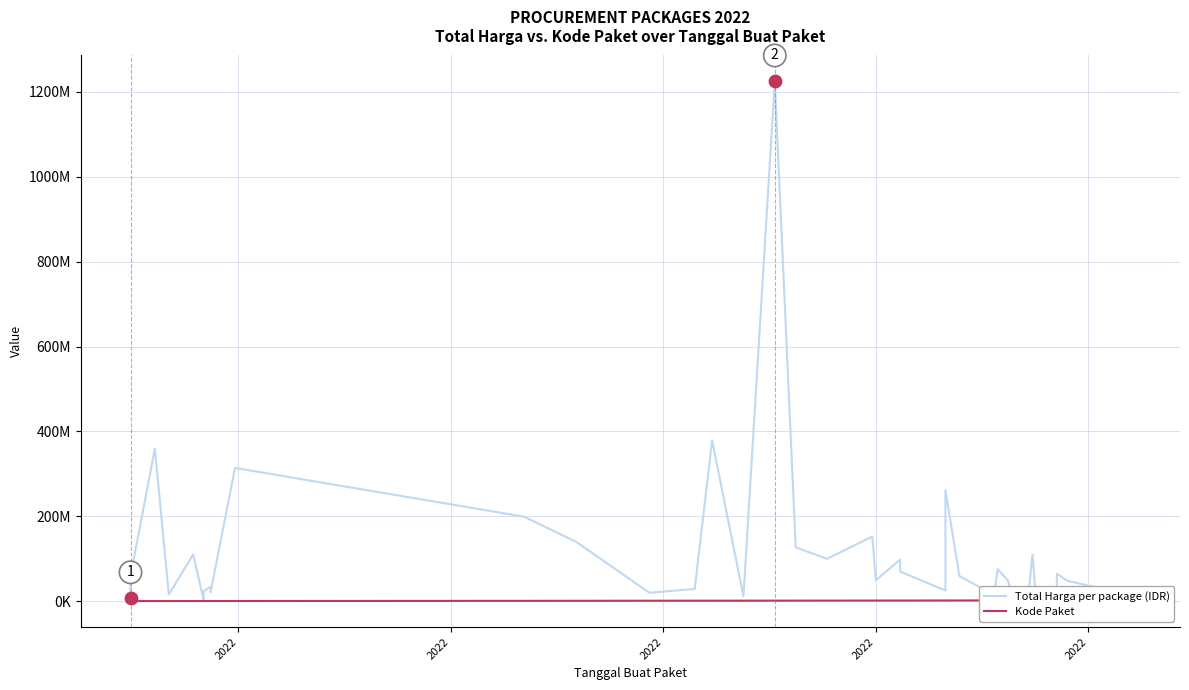

Which series has the largest total across all categories?

Total Harga per package (IDR)